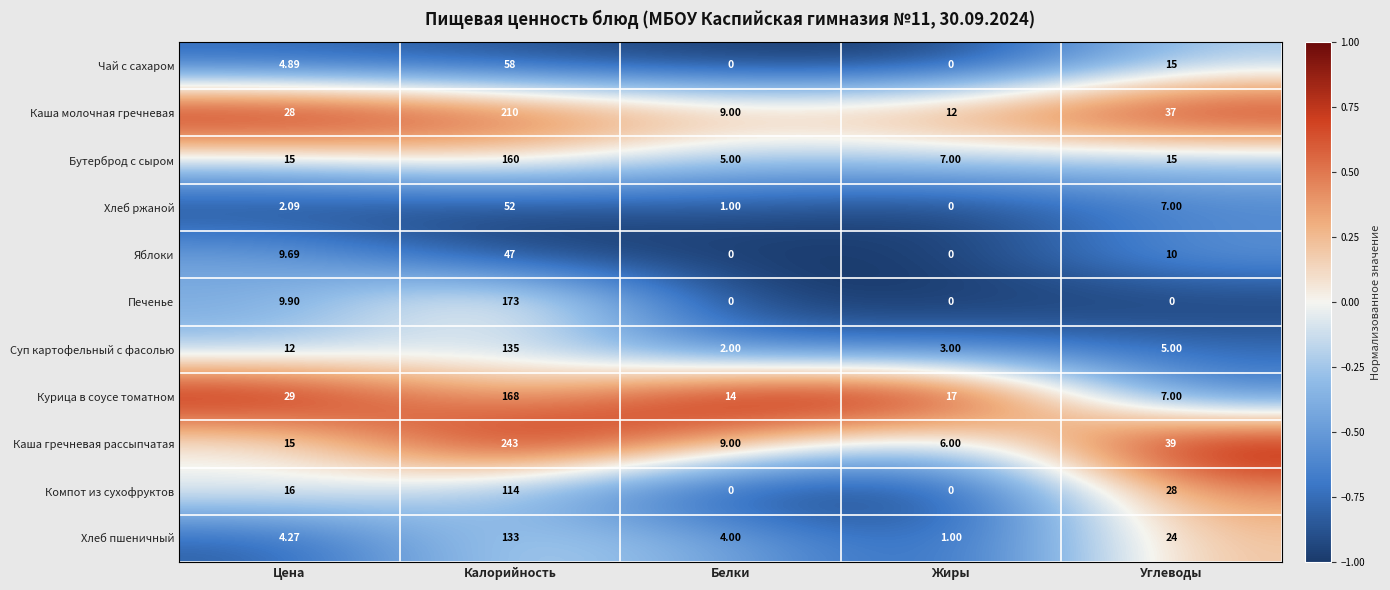

Which category has the highest value in the Каша молочная гречневая series?

Калорийность